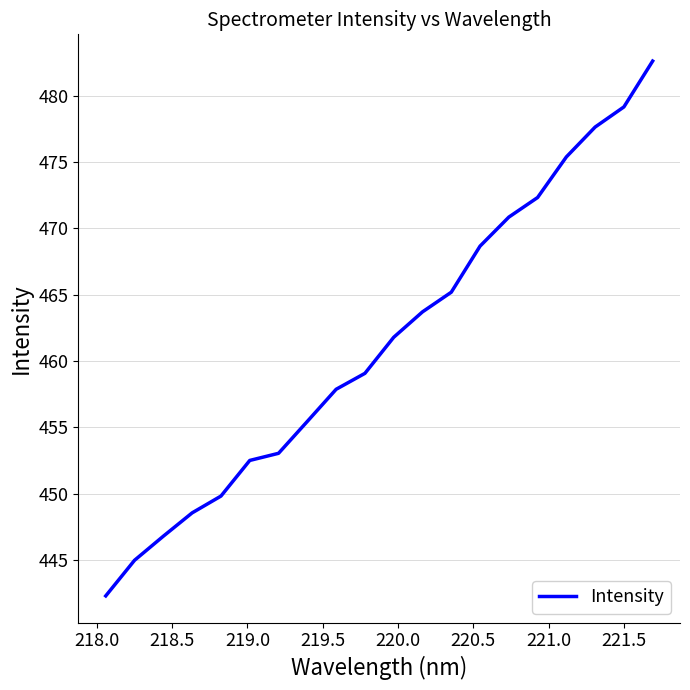

What is the maximum value shown in the chart?

482.6